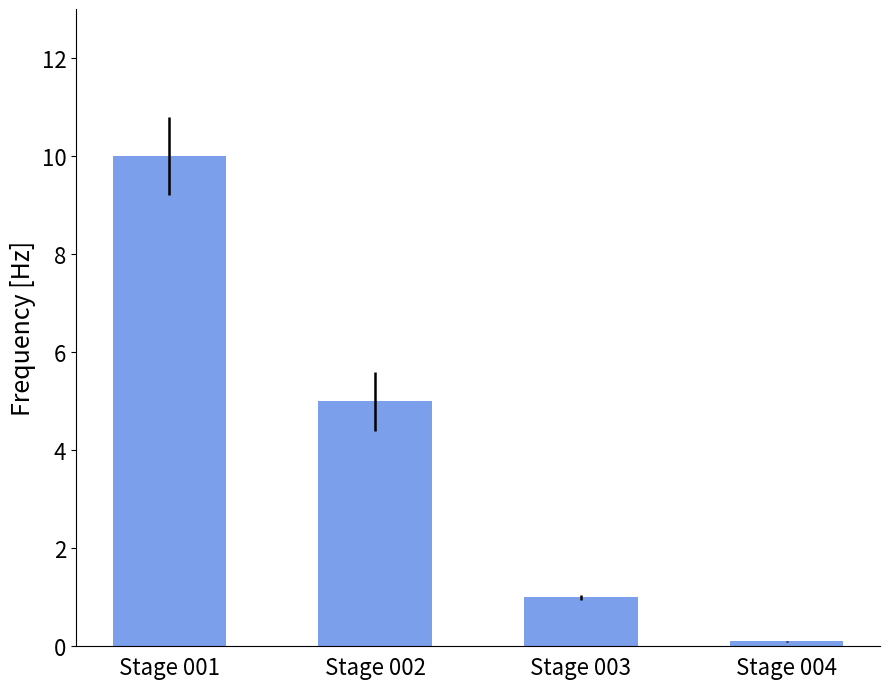

True or false: the data shows 16.1 at Stage 001.

False